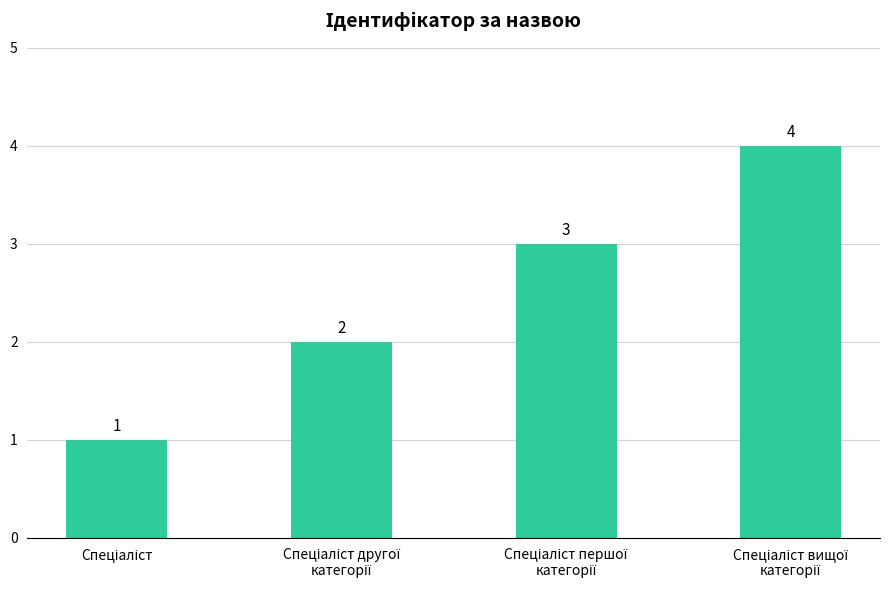

What is the value of the 4th bar from the left?

4